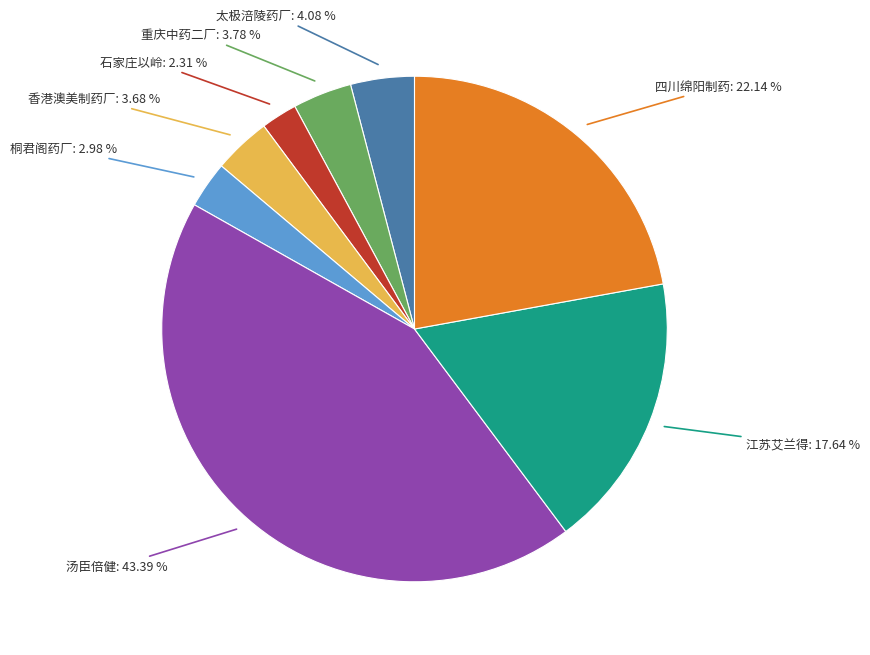

Is there any slice that represents more than half of the pie?

No